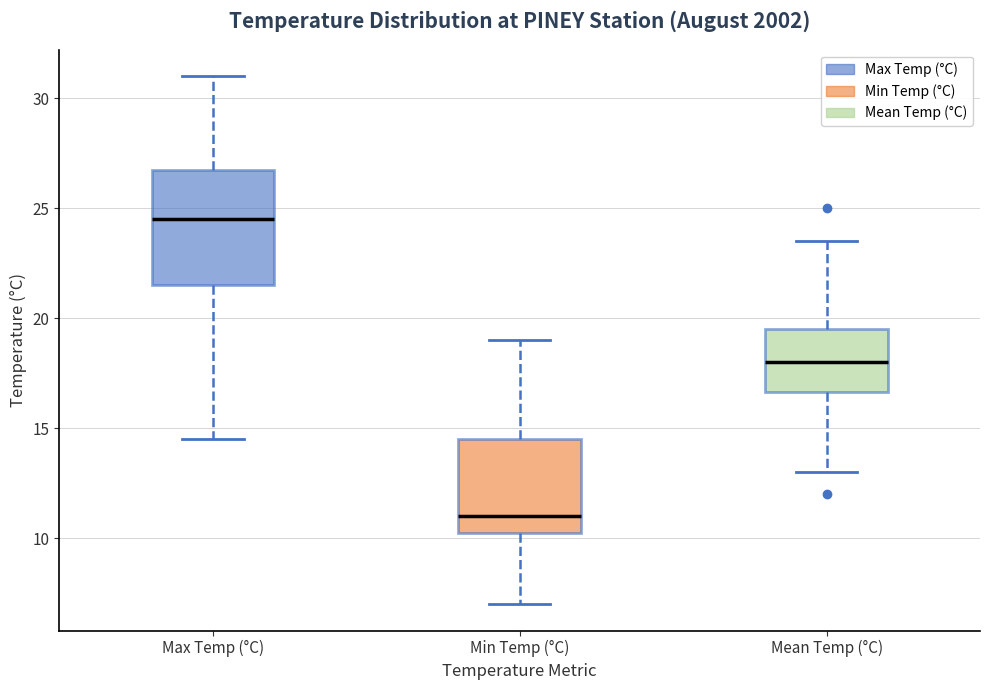

Reading left to right, transcribe this box plot: for each box, give where its median line is, the range the box spans, and where its two whiskers end, as read against the y-axis. The values are not printed on the chart, so give them approximately, as read against the axis.

Max Temp (°C): median 24.5, box 21.5 to 27.0, whiskers 14.5 to 31.0
Min Temp (°C): median 11.0, box 10.5 to 14.5, whiskers 7.0 to 19.0
Mean Temp (°C): median 18.0, box 16.5 to 19.5, whiskers 13.0 to 23.5